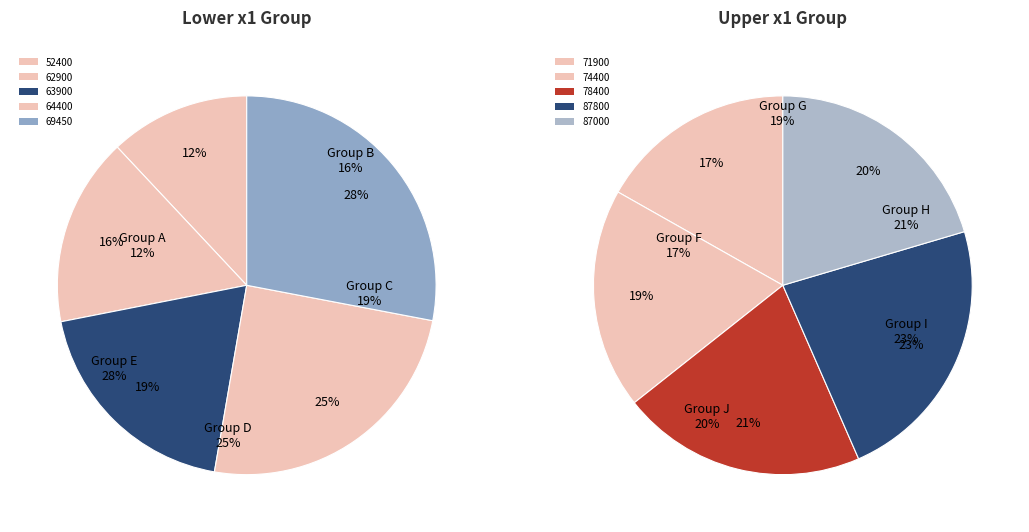

Which category has the smallest portion of the pie?

52400